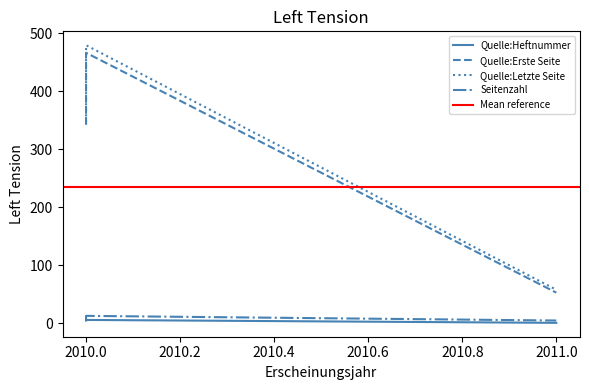

Rank the categories by Quelle:Letzte Seite value from lowest to highest.

2011, 2010, 2010